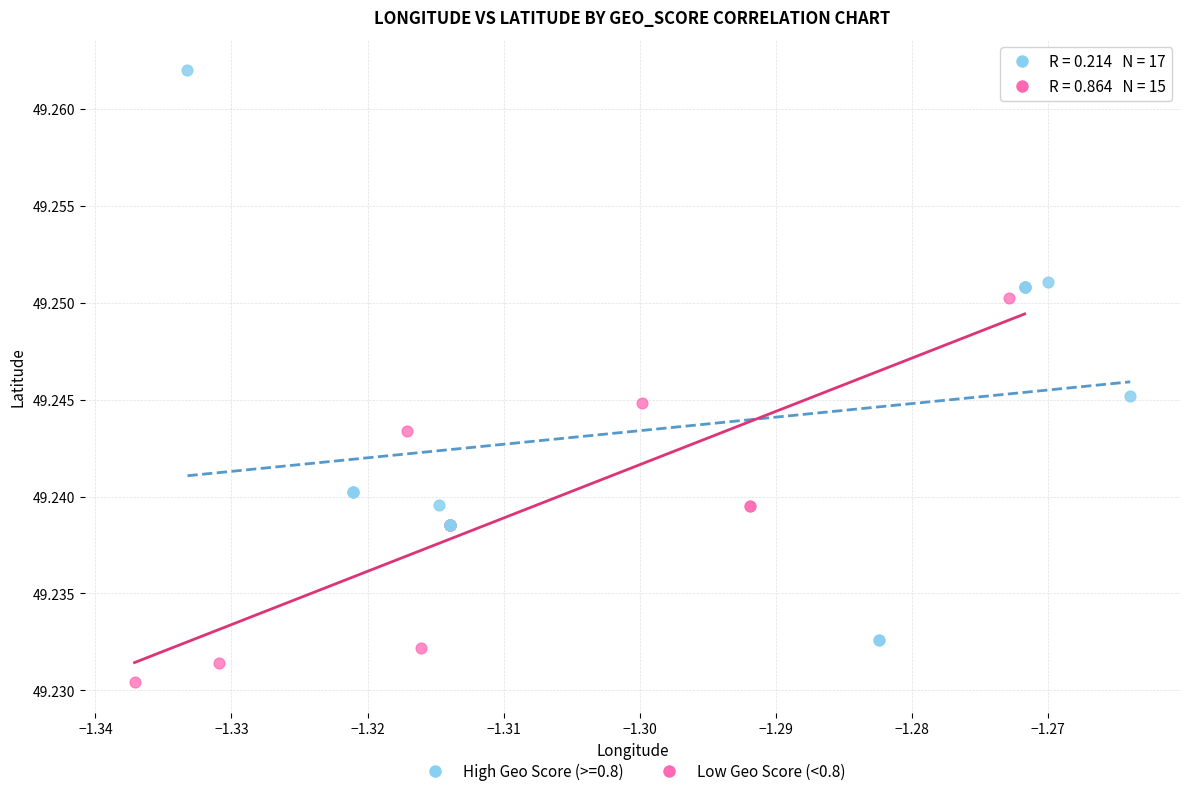

Which series reaches the minimum Y coordinate?

Low Geo Score (<0.8)